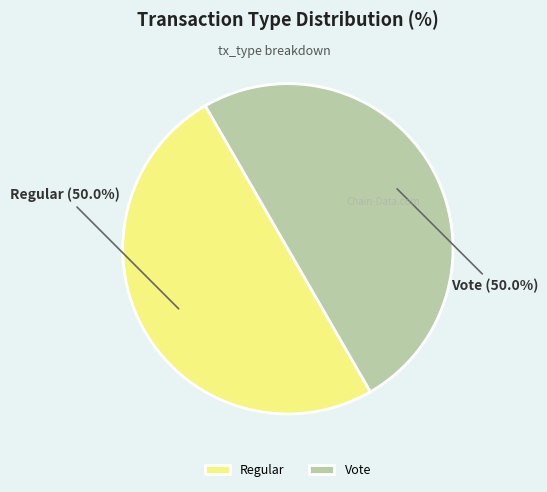

Is it true that Regular is 39% of the pie?

False